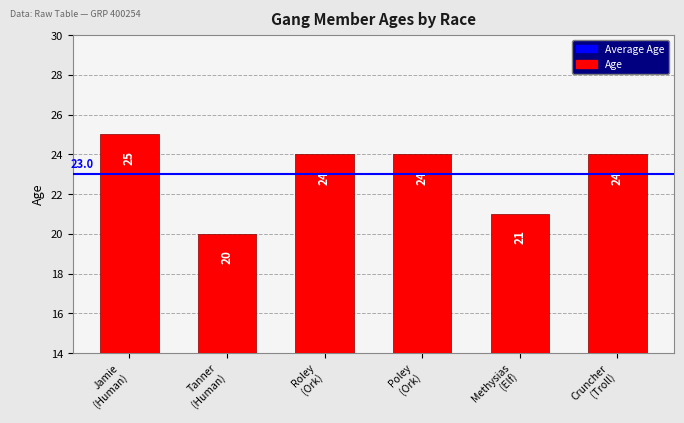

How many bars are there in total?

6